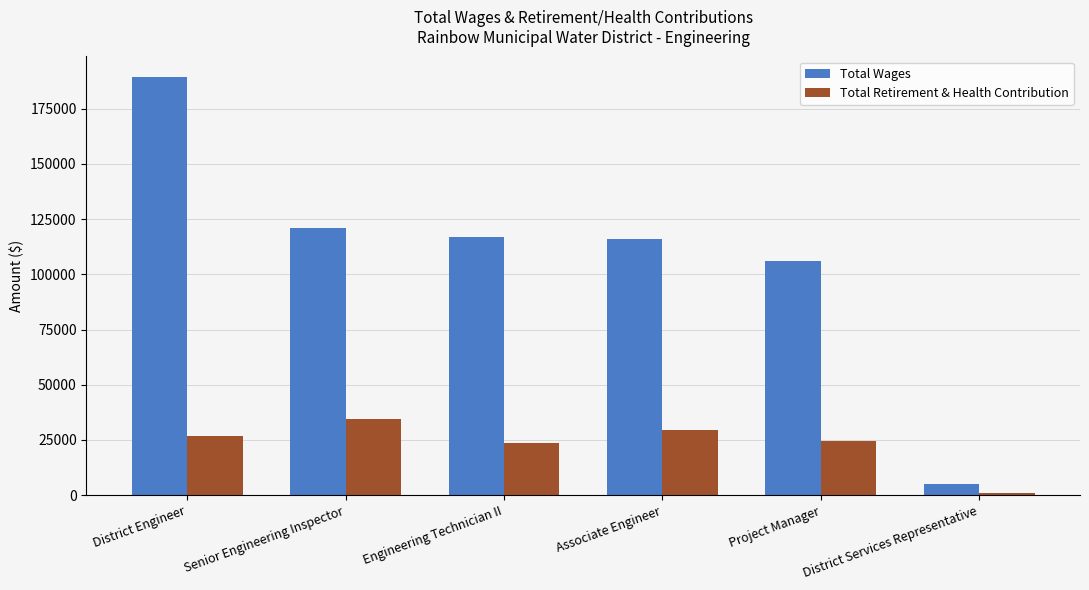

List the series in order of their overall mean, lowest first.

Total Retirement & Health Contribution, Total Wages